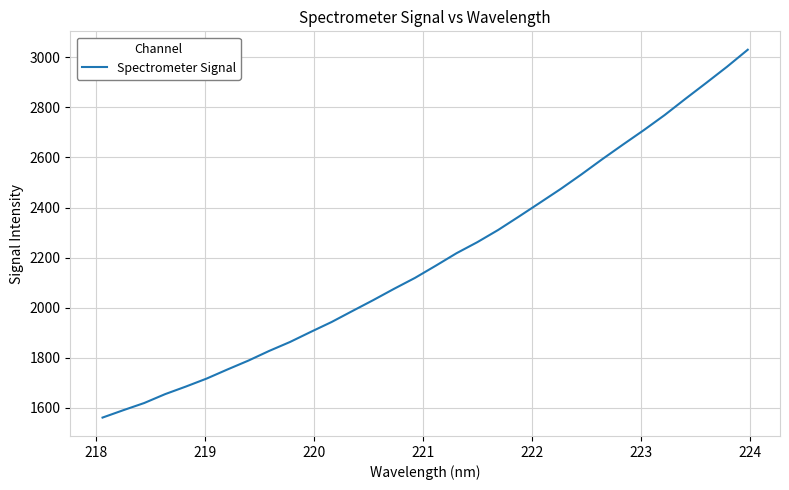

What is the minimum value shown in the chart?

1561.1